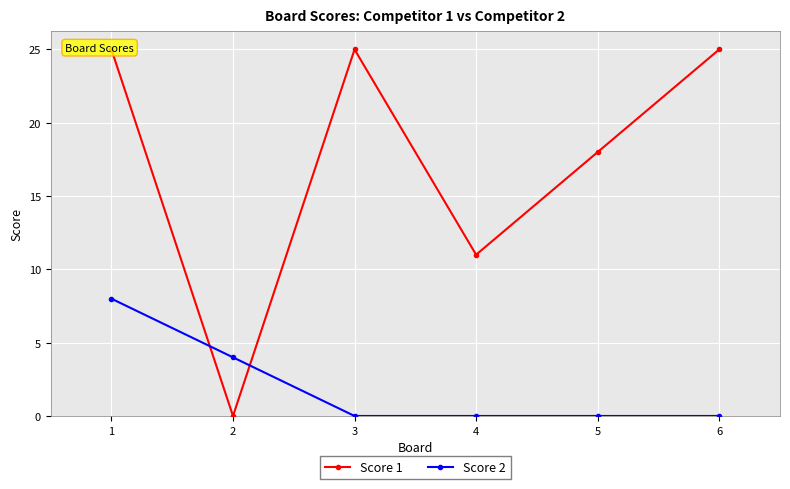

Reading right to left, list all the values displayed in this chart.

Score 1: 25	18	11	25	0	25
Score 2: 0	0	0	0	4	8